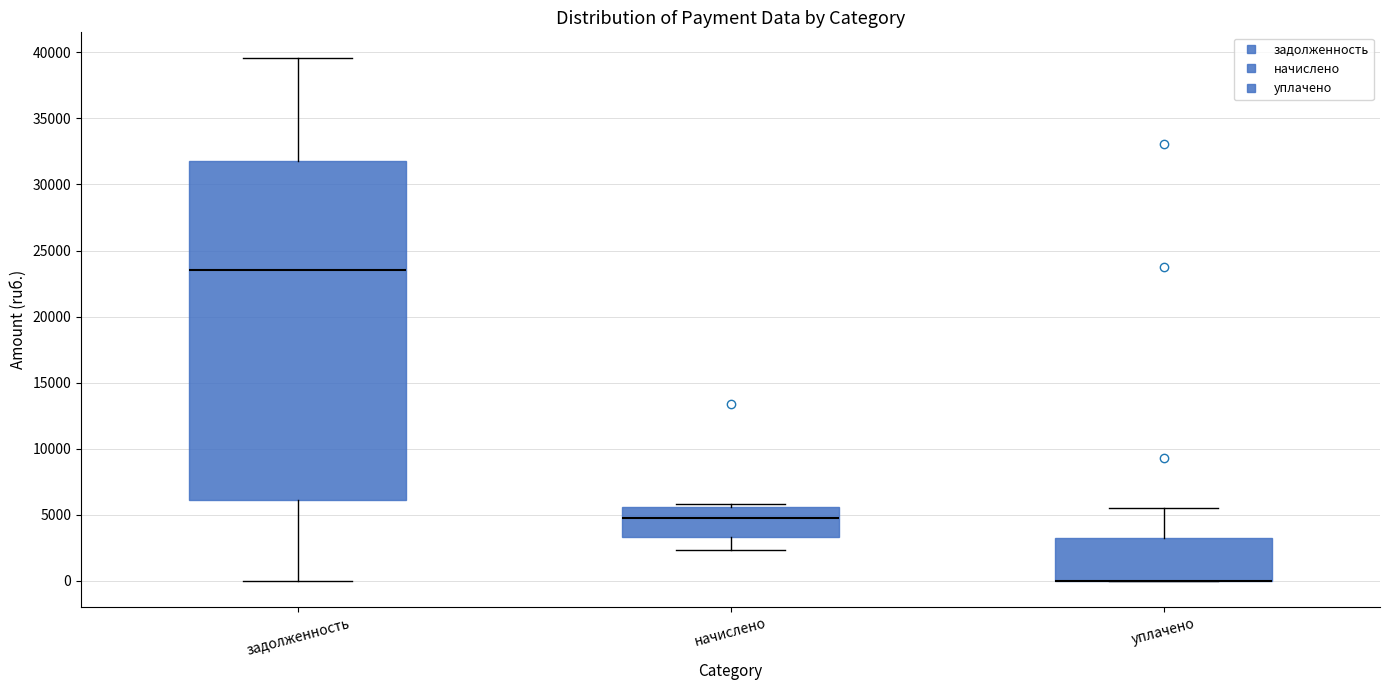

Reading left to right, read every box against the y-axis: the position of its median line, the range the box covers, and the ends of its whiskers. The values are not printed on the chart, so give them approximately, as read against the axis.

задолженность: median 23500, box 6000 to 32000, whiskers 0 to 39500
начислено: median 4500, box 3500 to 5500, whiskers 2500 to 6000
уплачено: median 0 (drawn on the box's lower edge), box 0 to 3000, whiskers 0 to 5500